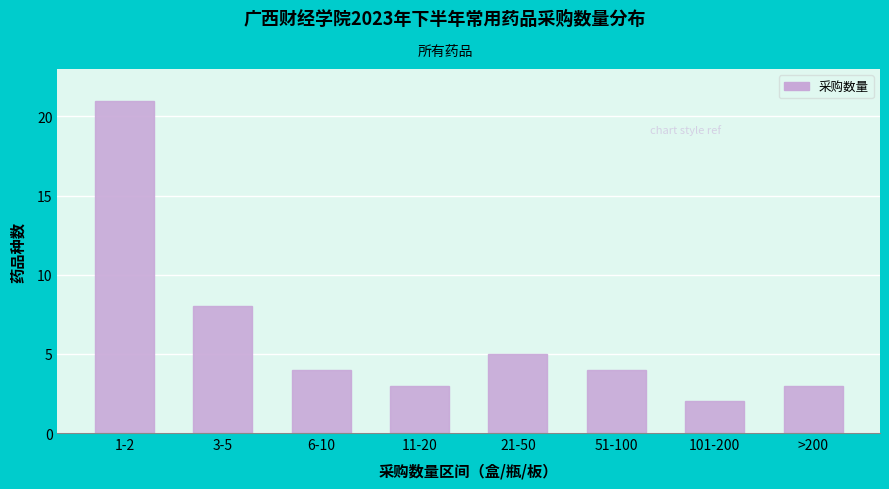

Reading left to right, extract all data points from this chart.

1-2=21	3-5=8	6-10=4	11-20=3	21-50=5	51-100=4	101-200=2	>200=3